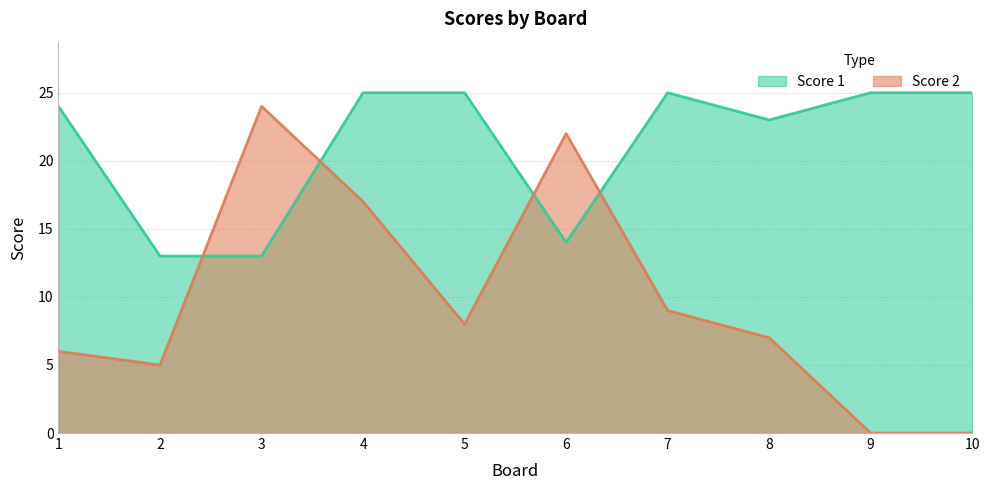

Reading left to right, extract all data points from this chart.

Score 1: 24	13	13	25	25	14	25	23	25	25
Score 2: 6	5	24	17	8	22	9	7	0	0